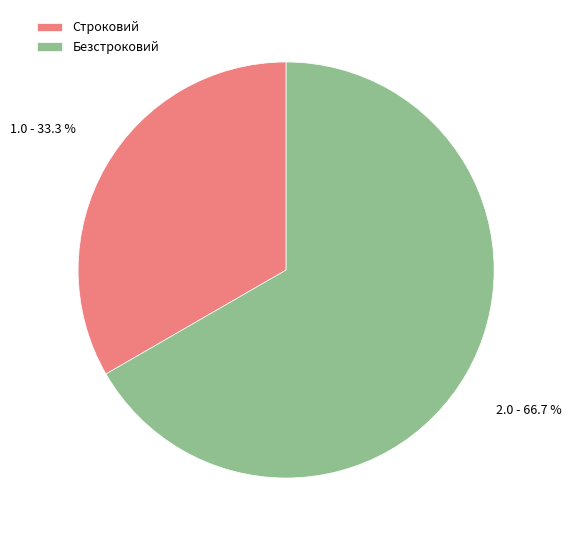

What percentage is NOT represented by Безстроковий?

33.3%